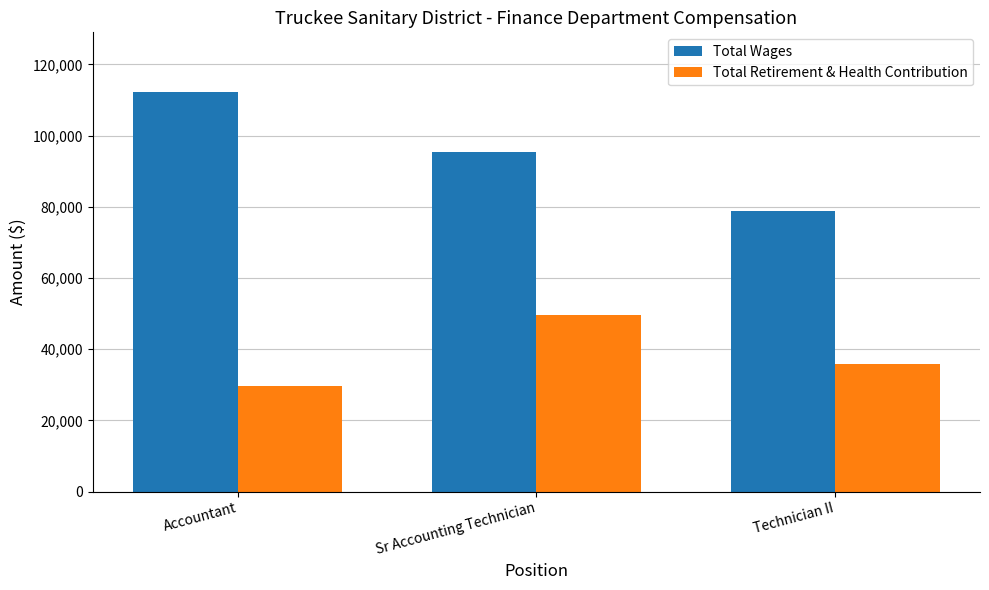

What is the difference between the Total Retirement & Health Contribution values at Technician II and Accountant?

6235